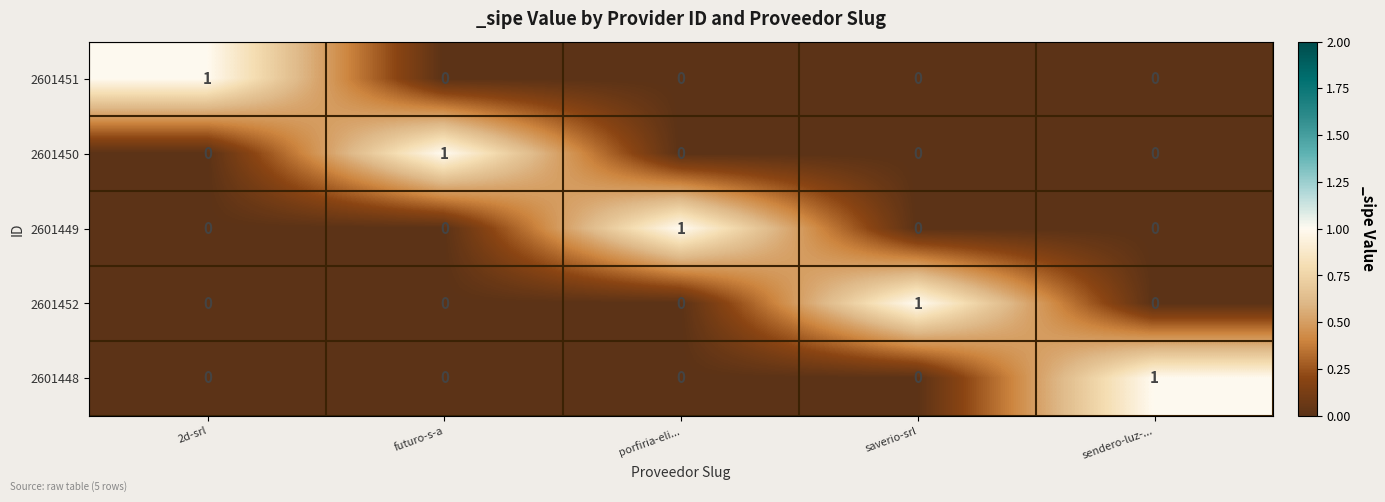

At how many categories does at least one series exceed 0?

5